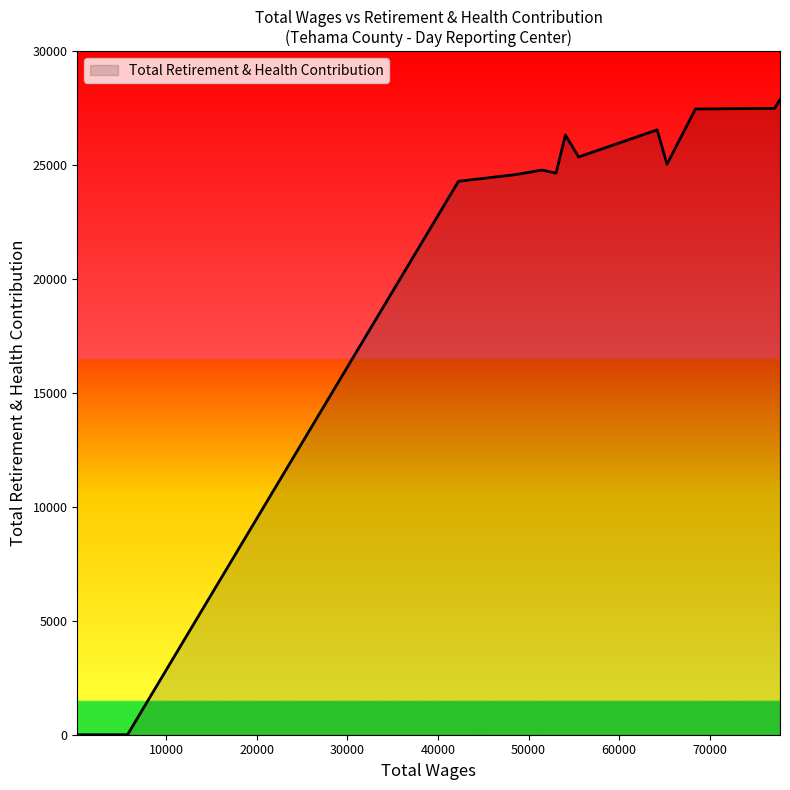

What is the difference between the maximum and minimum values?

27879